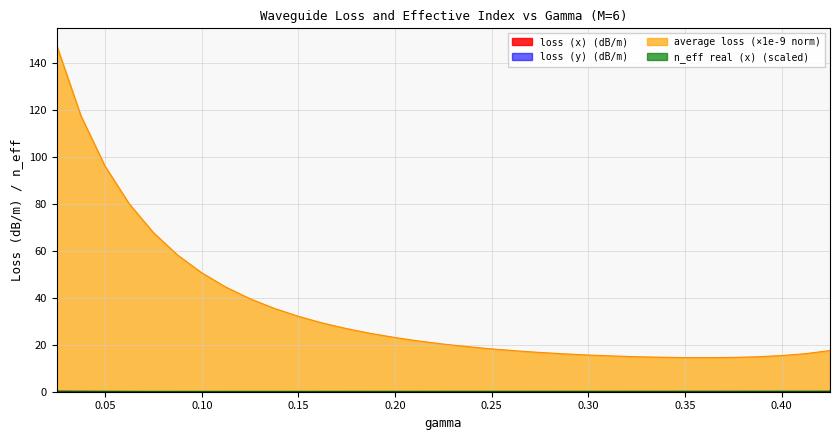

What is the maximum value shown in the chart?

147.4